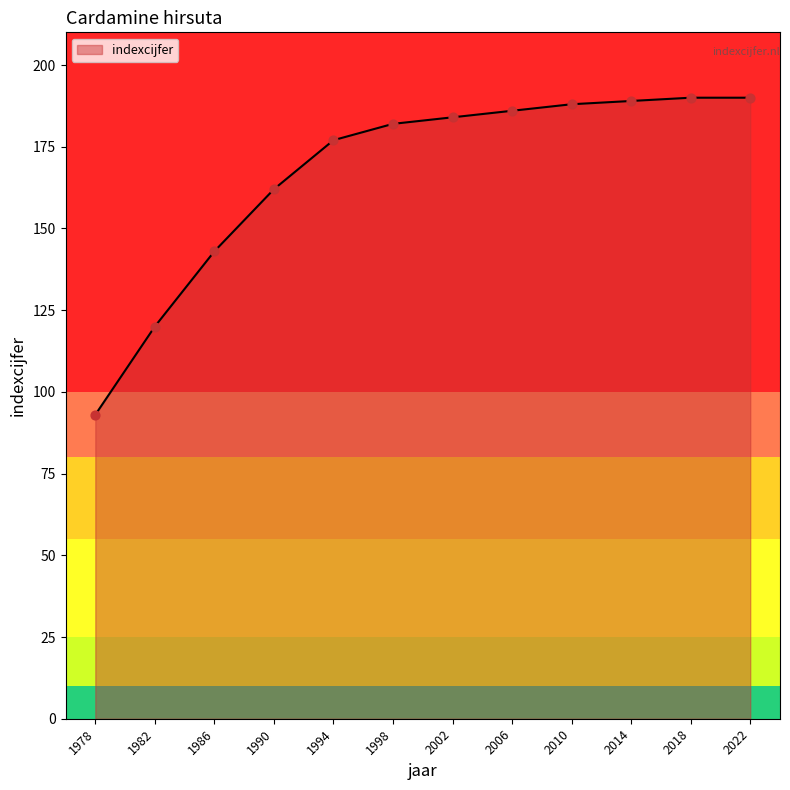

Between 2018 and 1994, which is larger?

2018